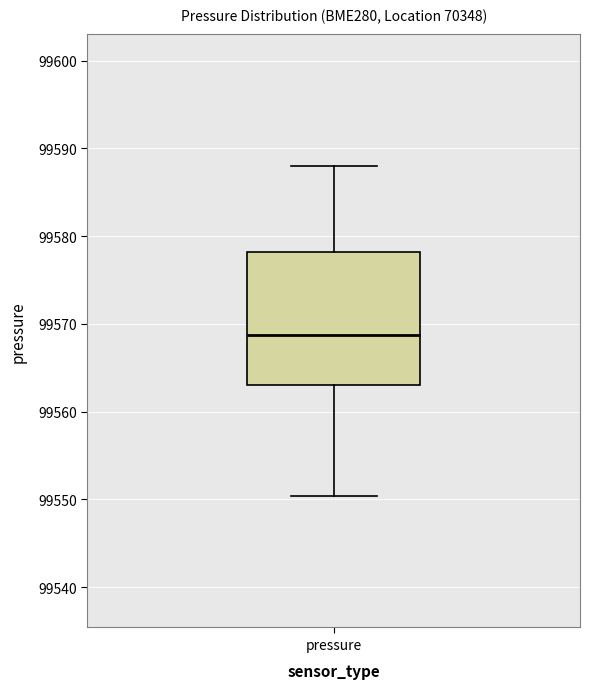

Transcribe this box plot: give where the median line is, the range the box spans, and where the two whiskers end, as read against the y-axis. The values are not printed on the chart, so give them approximately, as read against the axis.

median 99569, box 99563 to 99578, whiskers 99550 to 99588